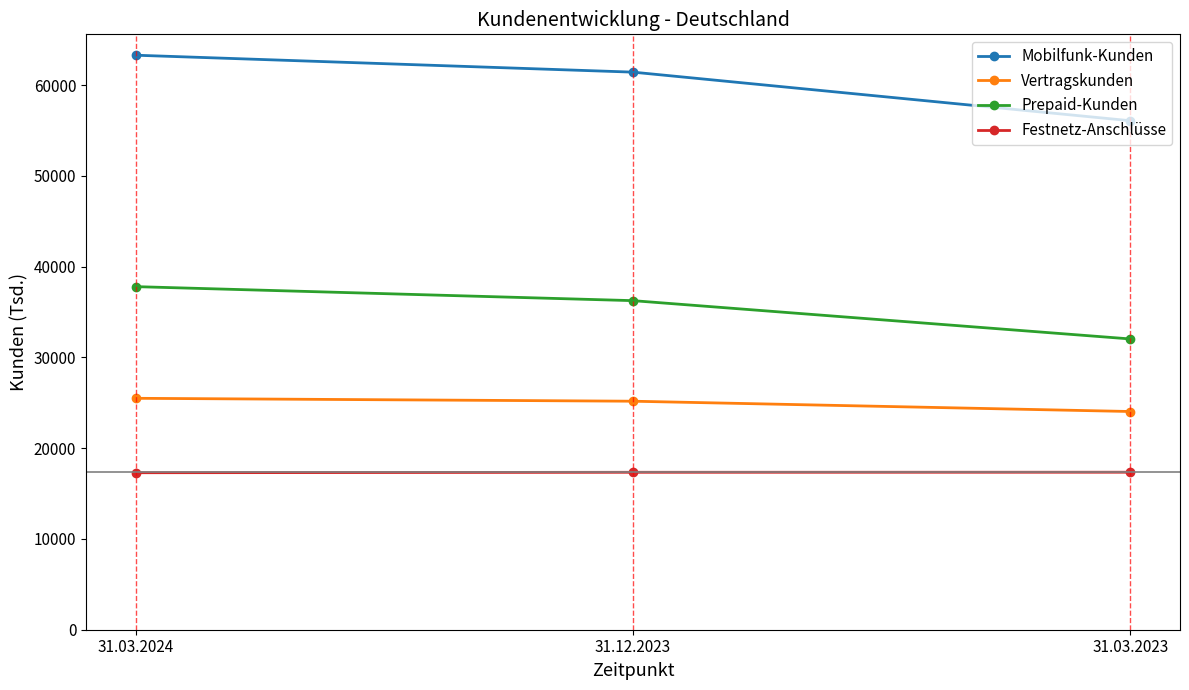

What is the sum of the Festnetz-Anschlüsse values at 31.12.2023 and 31.03.2024?

34635